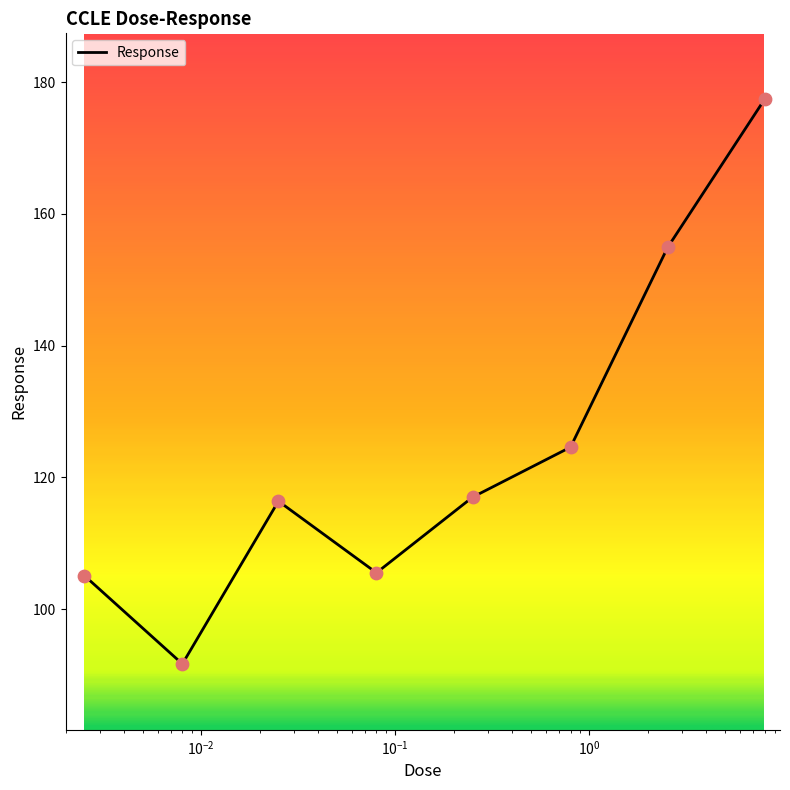

How many interior local peaks (higher than both neighbors) does the data have?

1